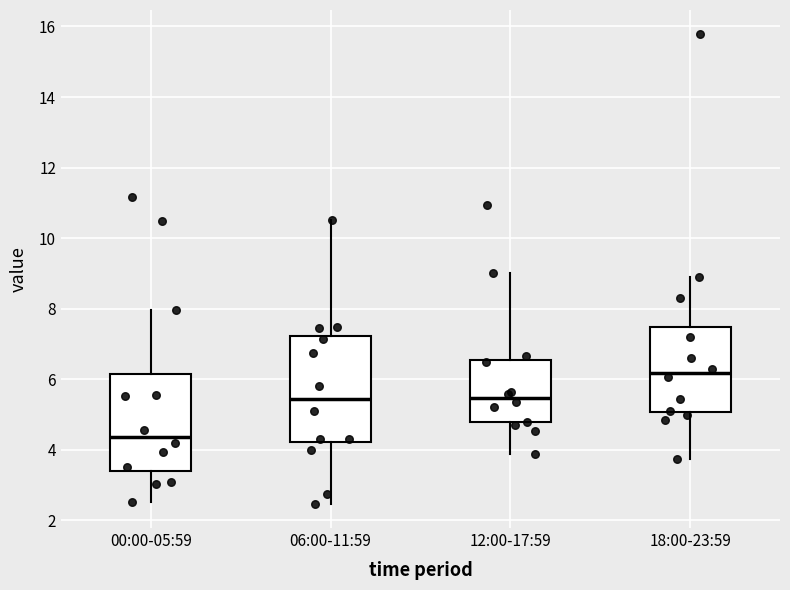

Reading left to right, transcribe this box plot: for each box, give where its median line is, the range the box spans, and where its two whiskers end, as read against the y-axis. The values are not printed on the chart, so give them approximately, as read against the axis.

00:00-05:59: median 4.4, box 3.4 to 6.2, whiskers 2.6 to 8.0
06:00-11:59: median 5.4, box 4.2 to 7.2, whiskers 2.4 to 10.6
12:00-17:59: median 5.4, box 4.8 to 6.6, whiskers 3.8 to 9.0
18:00-23:59: median 6.2, box 5.0 to 7.4, whiskers 3.8 to 9.0